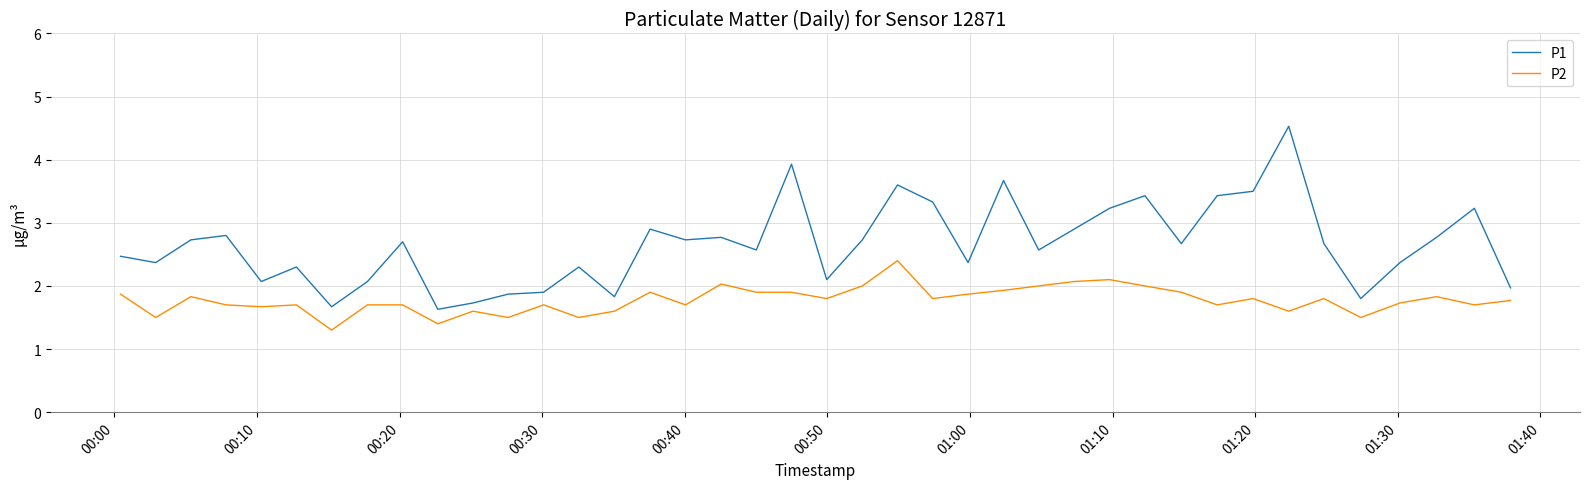

What is the minimum value for P1?

1.6